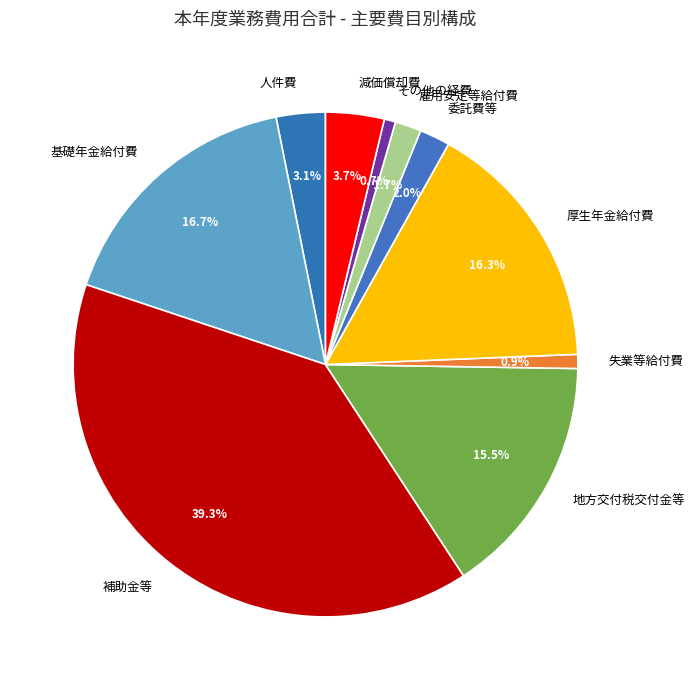

The 減価償却費 slice represents 4% of the pie. True or false?

True